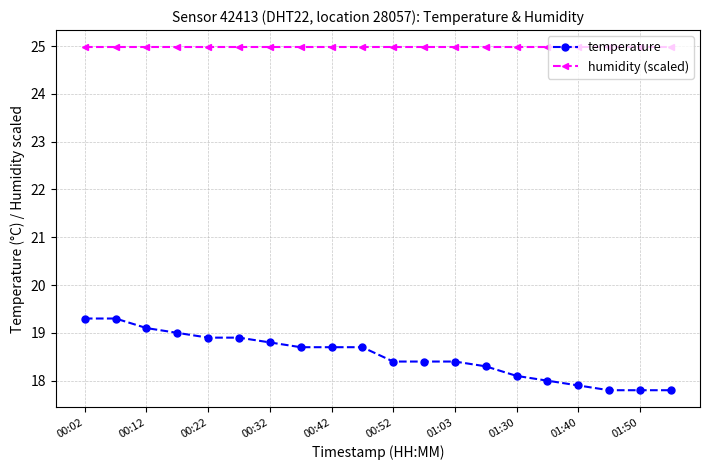

What is the sum of all humidity (scaled) values?

499.5